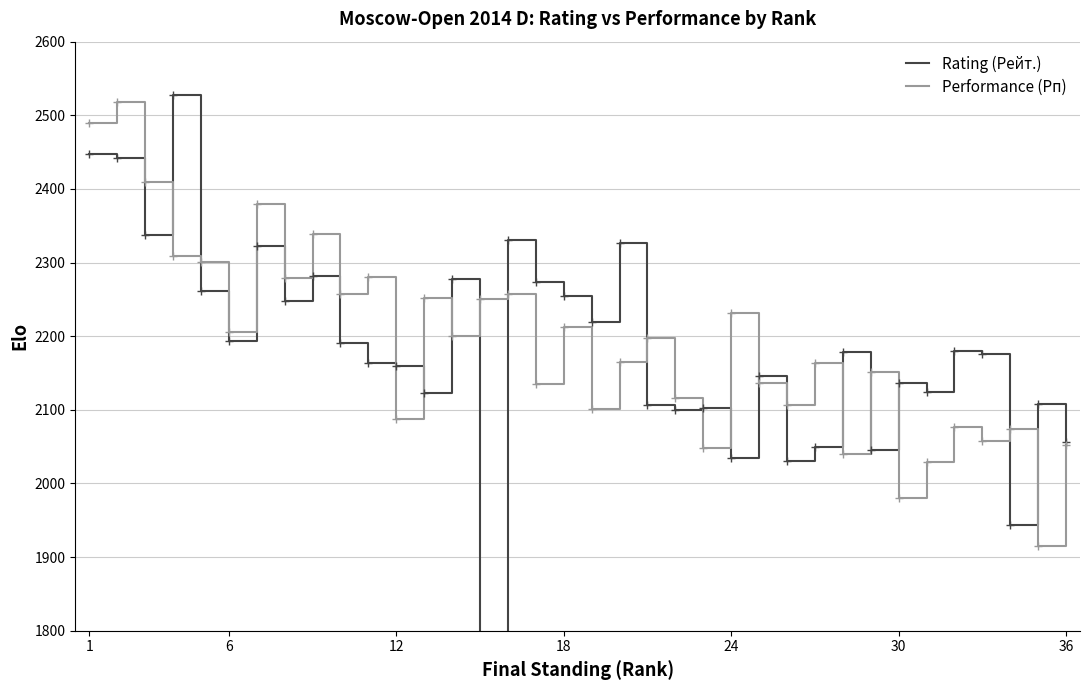

The value of Performance (Рп) at 36 is 2904. True or false?

False